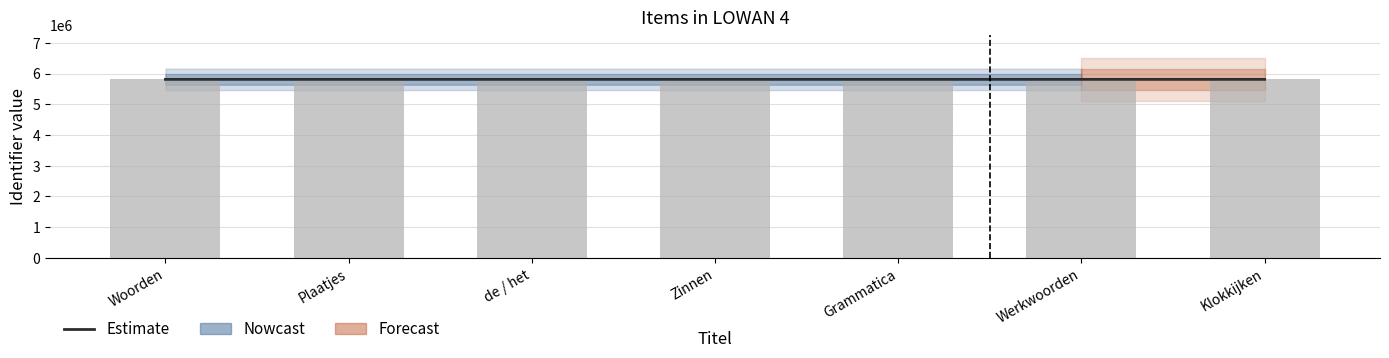

Where does the data first go above 5809247?

Plaatjes